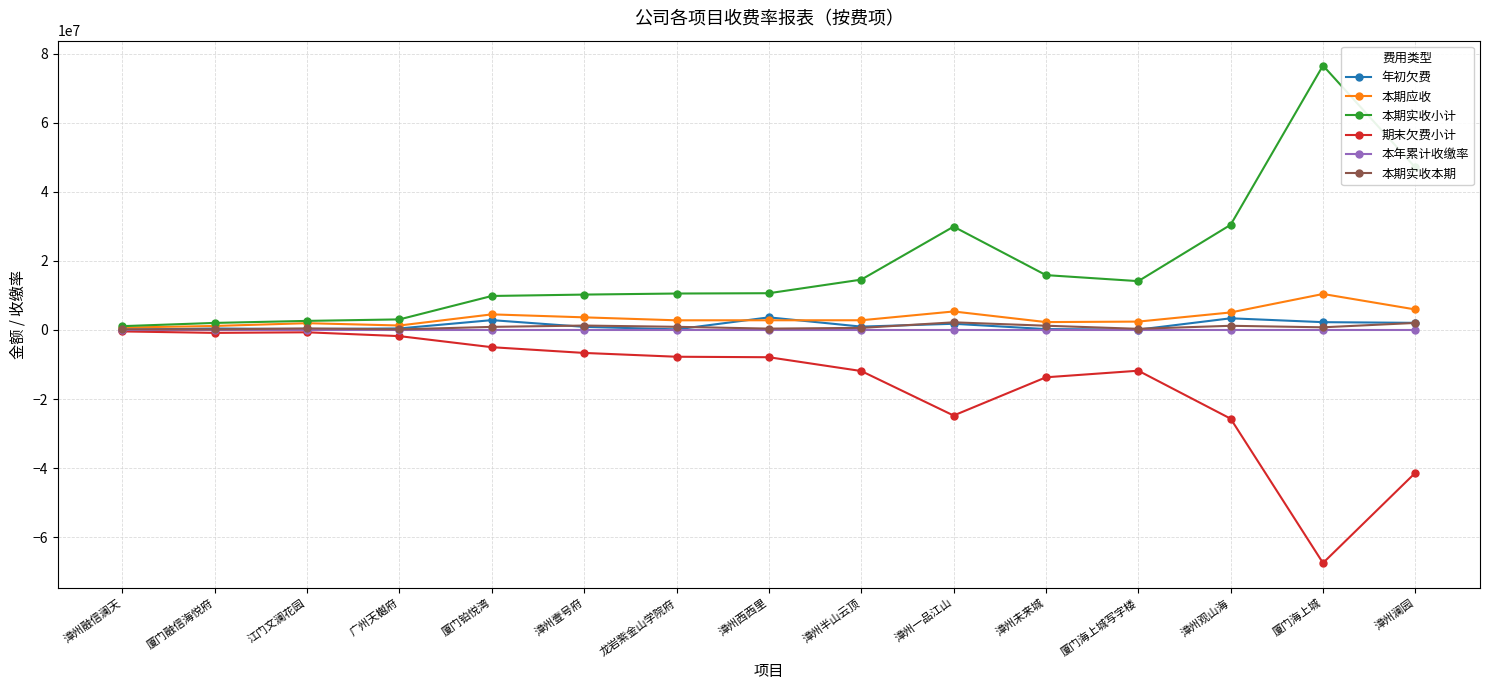

How many distinct data groups are displayed?

6